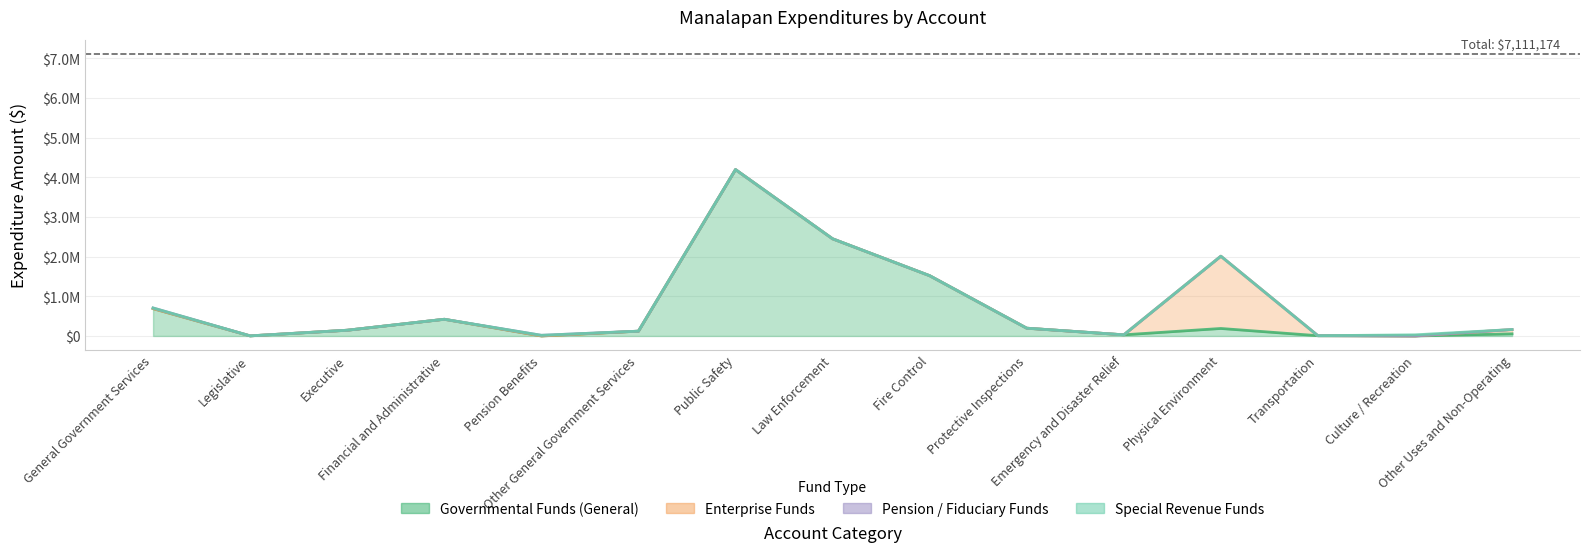

At how many categories does at least one series exceed 3073228?

1